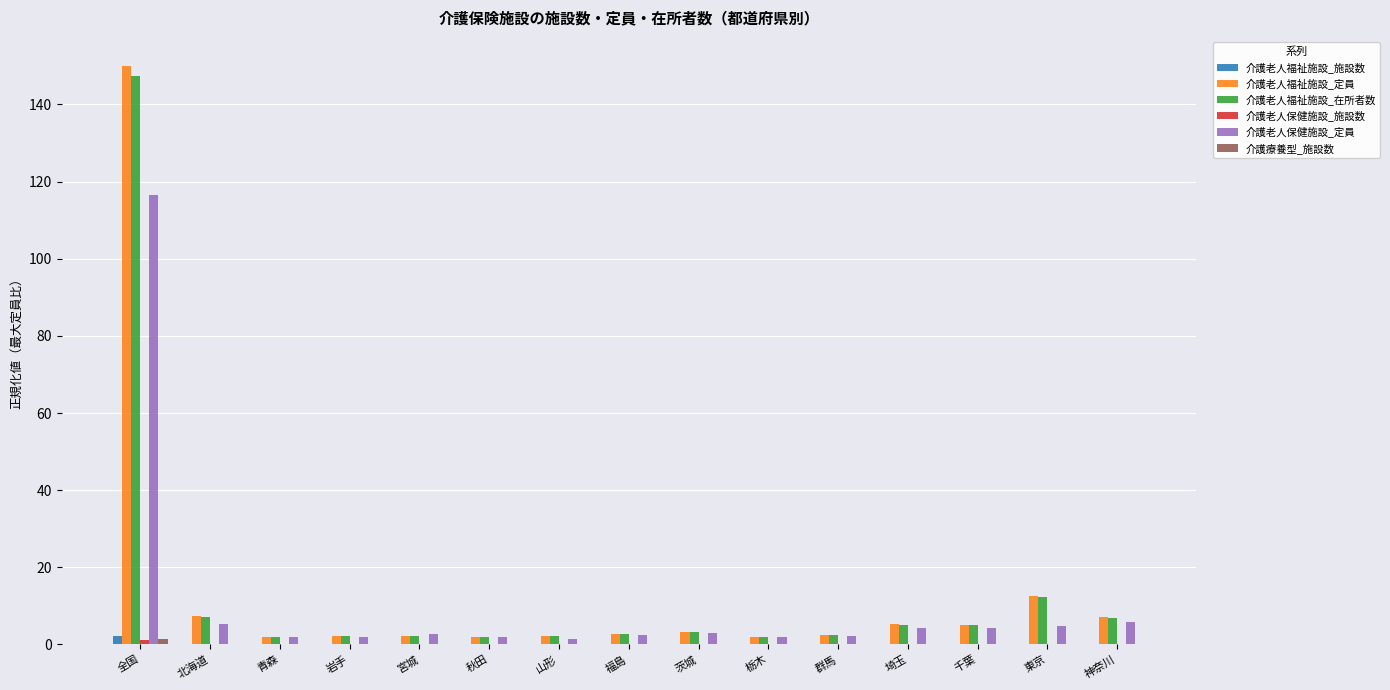

The 介護老人福祉施設_施設数 series shows 0.0 at 群馬. True or false?

True